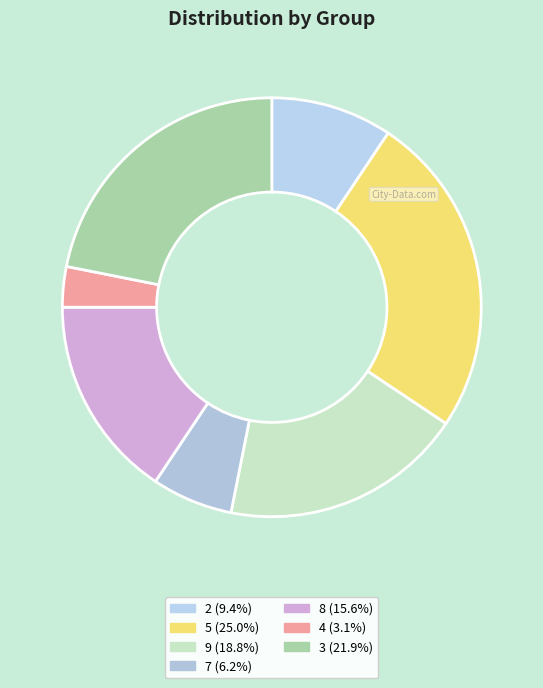

How many slices are in this pie chart?

7